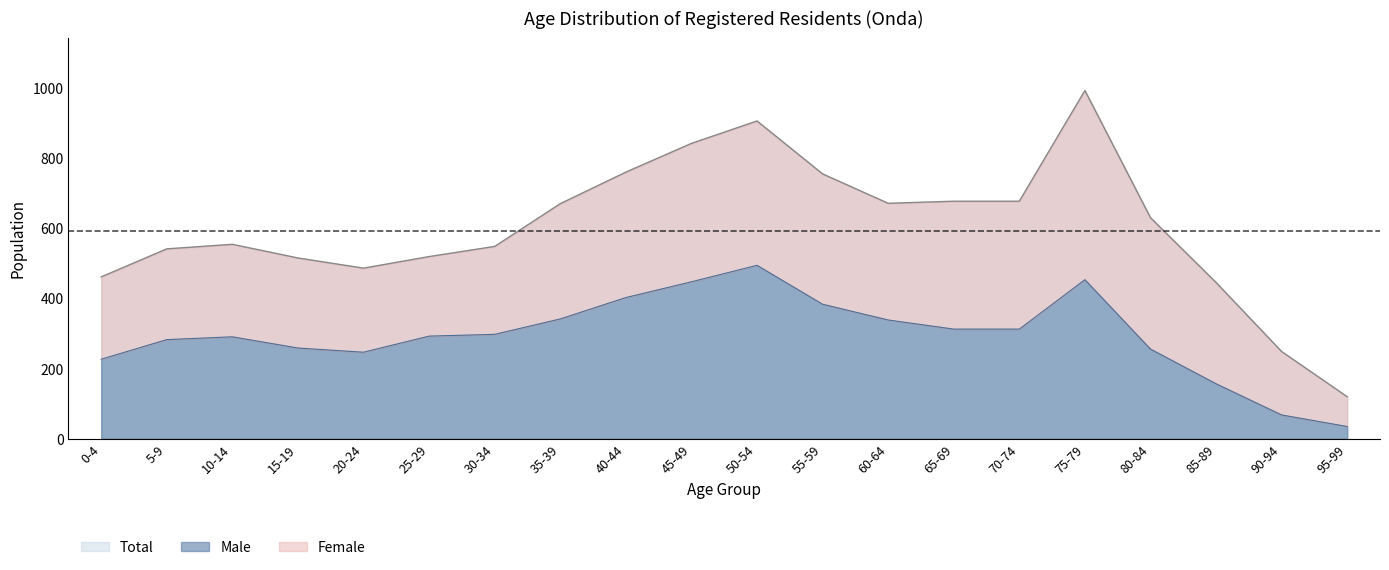

Rank the categories by Male value from lowest to highest.

95-99, 90-94, 85-89, 0-4, 20-24, 80-84, 15-19, 5-9, 10-14, 25-29, 30-34, 65-69, 70-74, 60-64, 35-39, 55-59, 40-44, 45-49, 75-79, 50-54